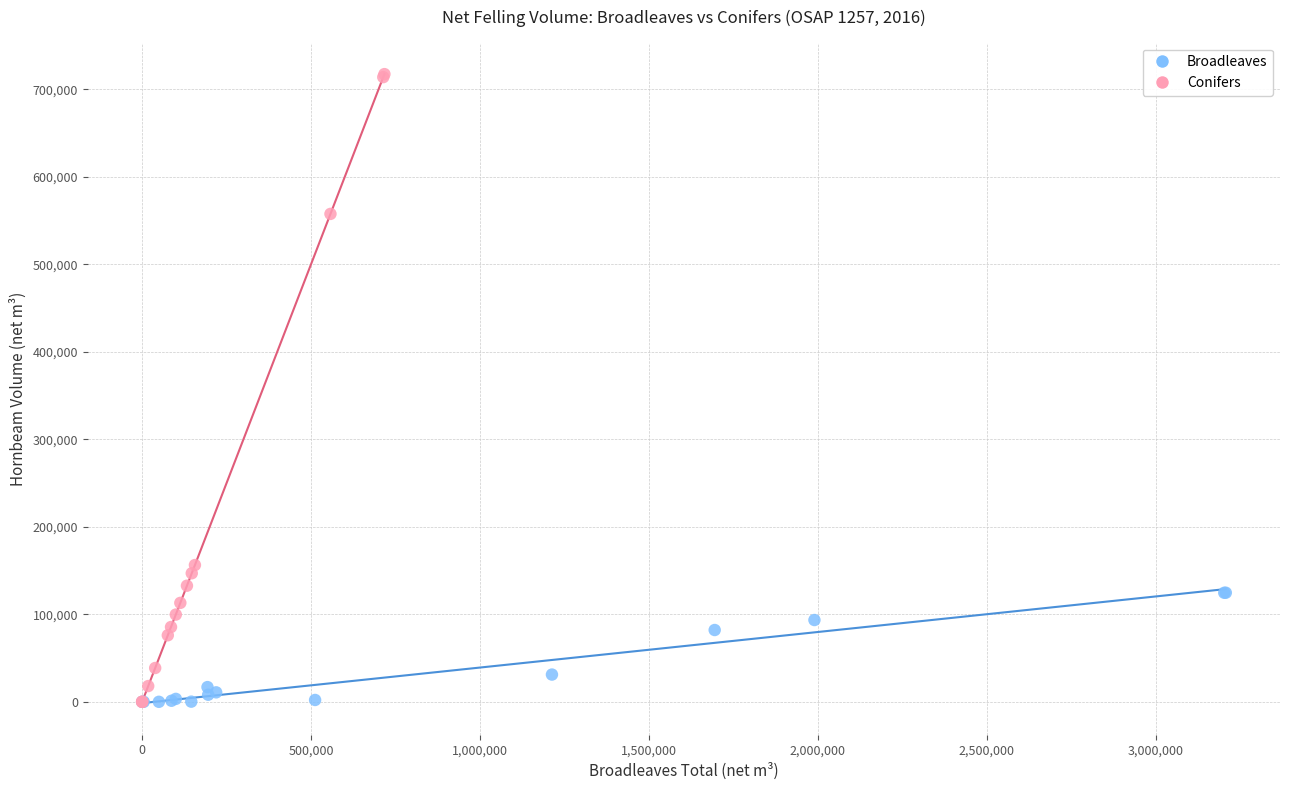

Which series contains the highest Y value?

Conifers